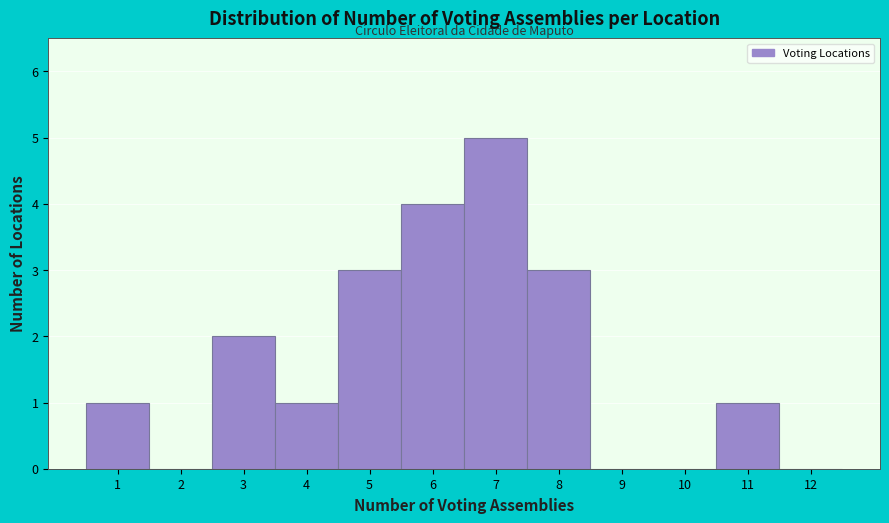

Reading left to right, list every bar in this chart as the range it spans on the x-axis followed by its height. The values are not printed on the chart, so give them approximately, as read against the axis.

0.5 to 1.5: 1
1.5 to 2.5: 0
2.5 to 3.5: 2
3.5 to 4.5: 1
4.5 to 5.5: 3
5.5 to 6.5: 4
6.5 to 7.5: 5
7.5 to 8.5: 3
8.5 to 9.5: 0
9.5 to 10.5: 0
10.5 to 11.5: 1
11.5 to 12.5: 0